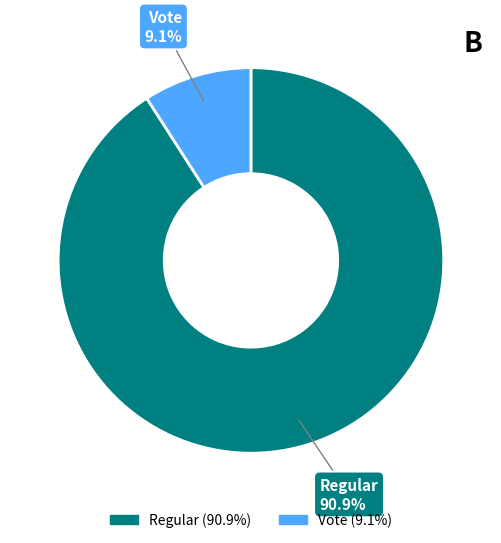

The Vote slice represents 9% of the pie. True or false?

True